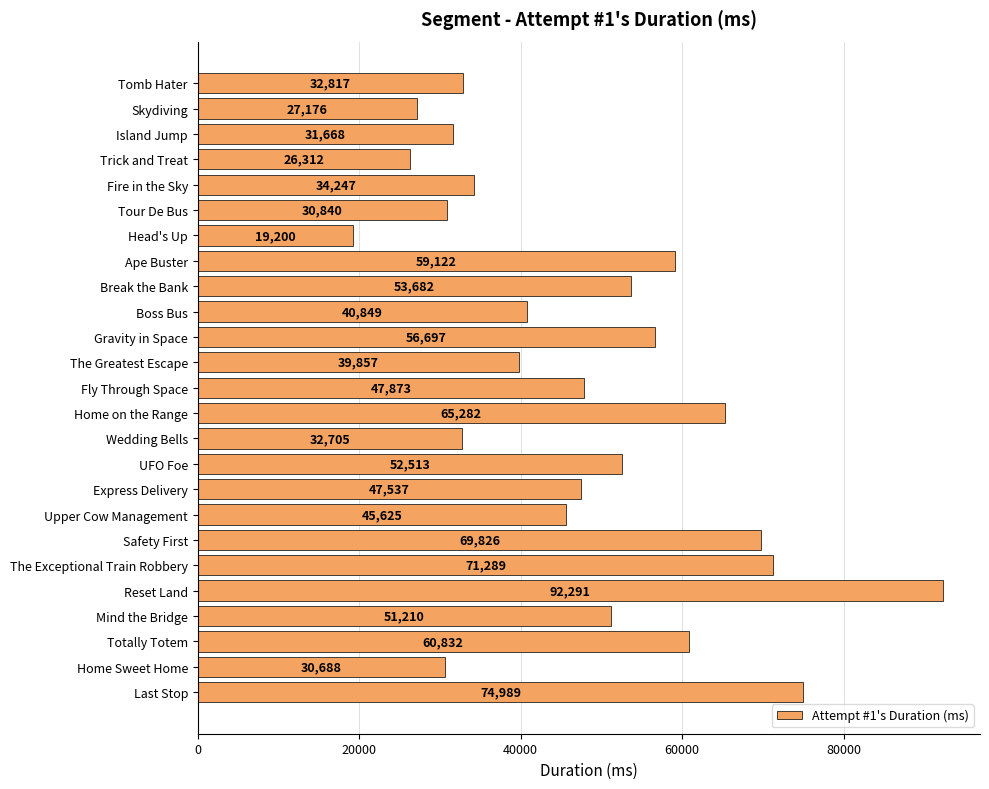

At which label is the value closest to 55745?

Gravity in Space